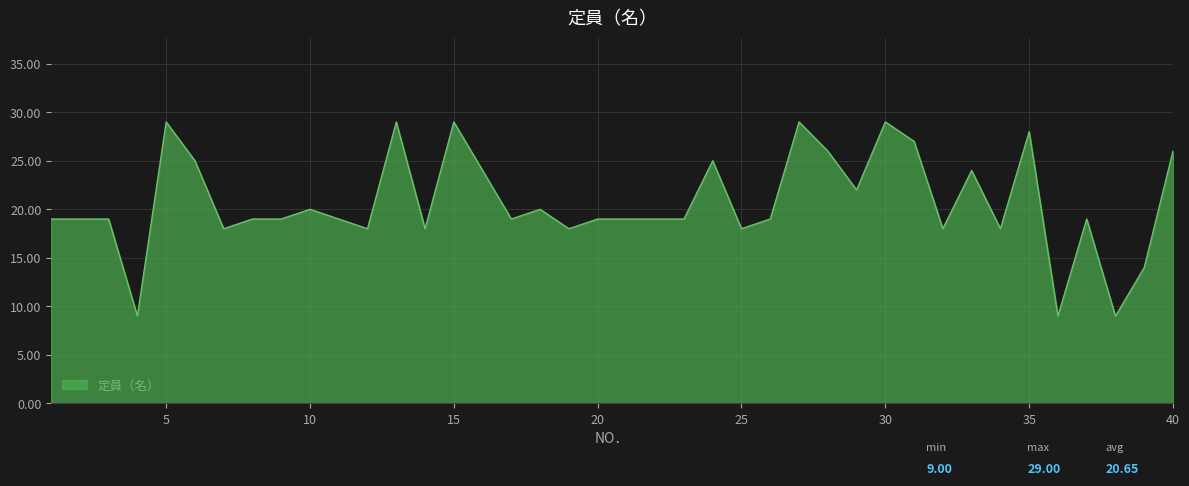

What is the maximum value shown in the chart?

29